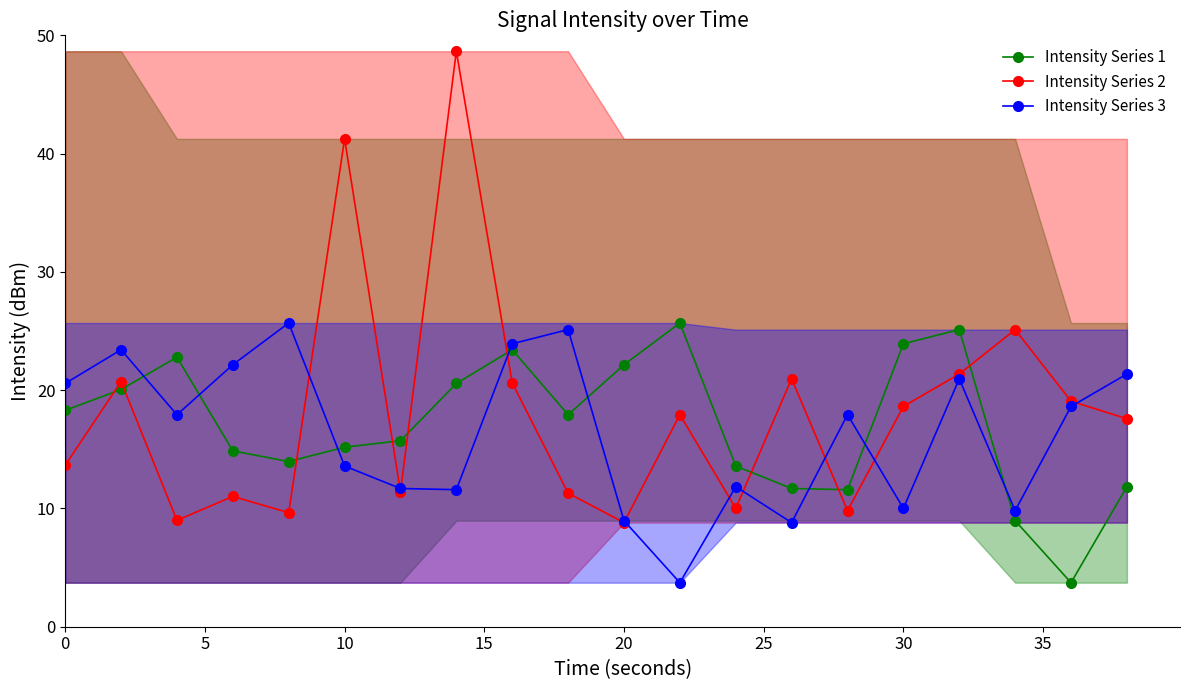

In Intensity Series 1, how many points are higher than both neighbors (excluding endpoints)?

4